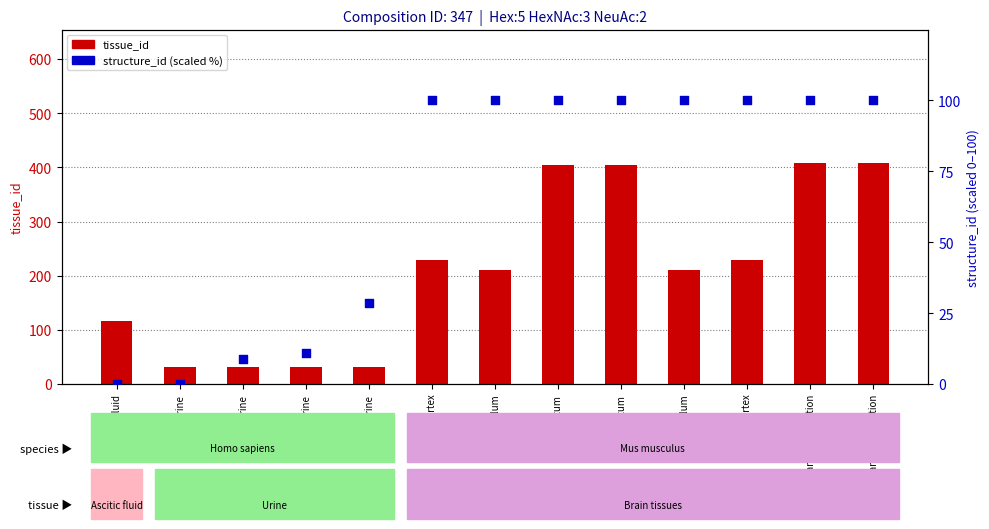

At which category is the sum across all series the highest?

Hippocampul formation